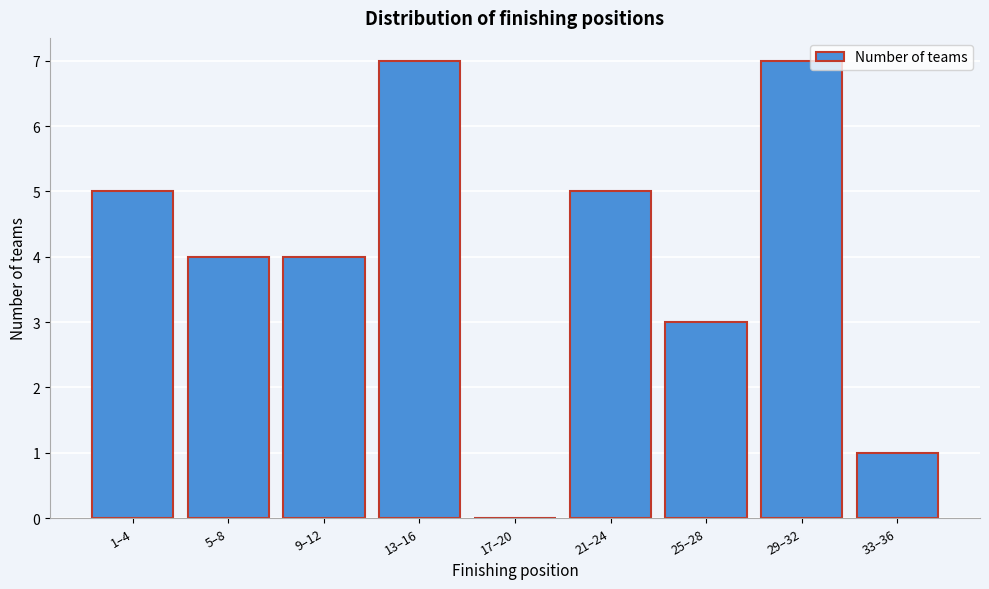

Reading left to right, transcribe all the data shown in this chart.

1–4=5	5–8=4	9–12=4	13–16=7	17–20=0	21–24=5	25–28=3	29–32=7	33–36=1